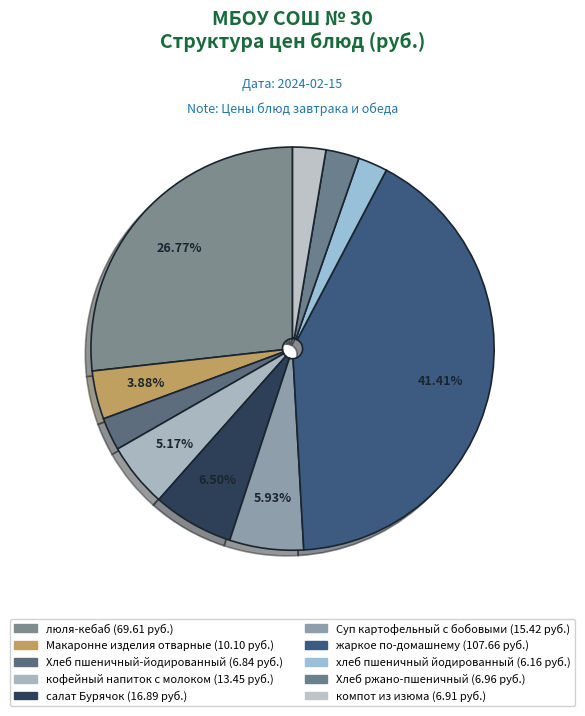

Is the sum of кофейный напиток с молоком and Хлеб ржано-пшеничный greater than half?

No